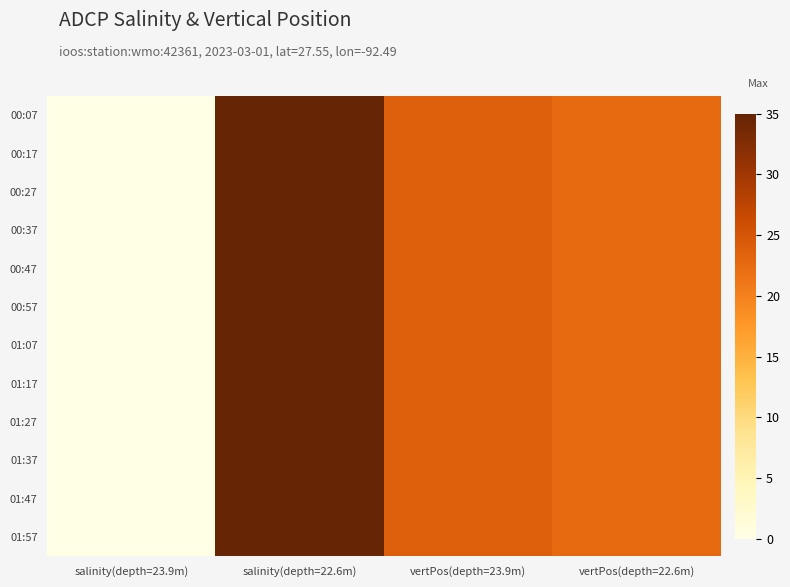

Rank the series by their maximum value, from highest to lowest.

00:07, 00:17, 00:27, 00:37, 00:47, 00:57, 01:07, 01:17, 01:27, 01:37, 01:47, 01:57